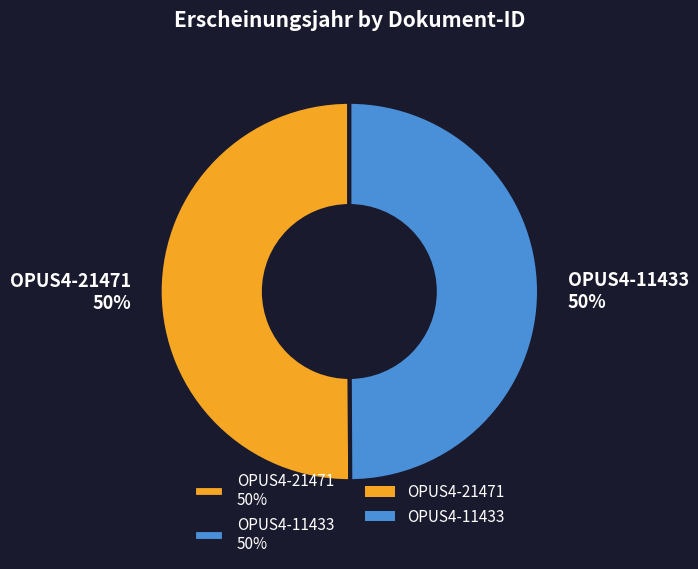

To the nearest percent, what portion does OPUS4-21471 represent?

50%